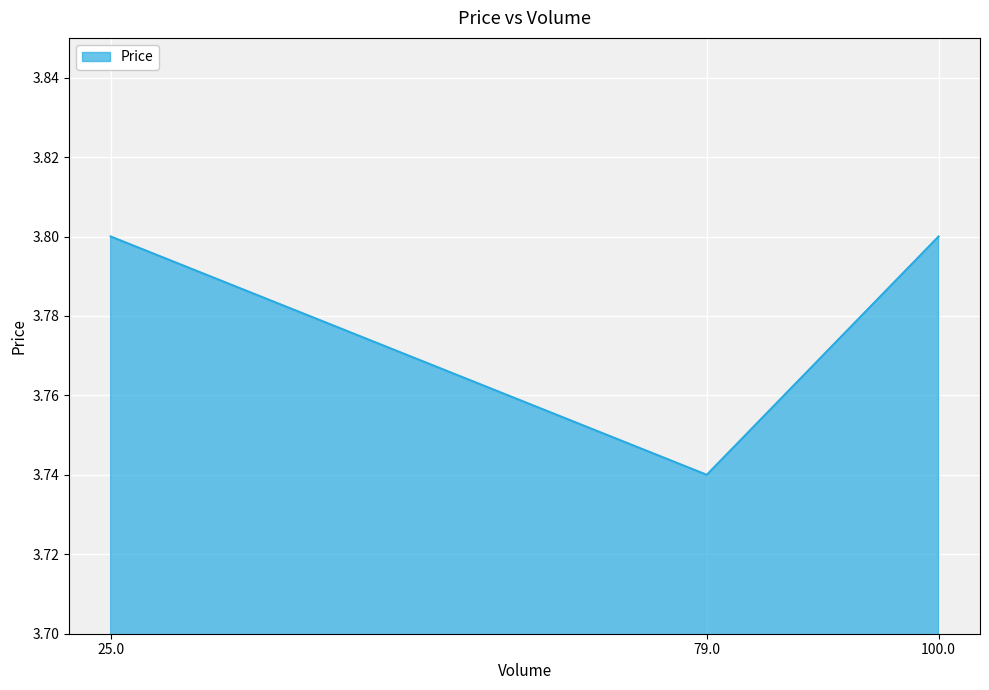

Does the chart display data point markers on the line(s)?

No